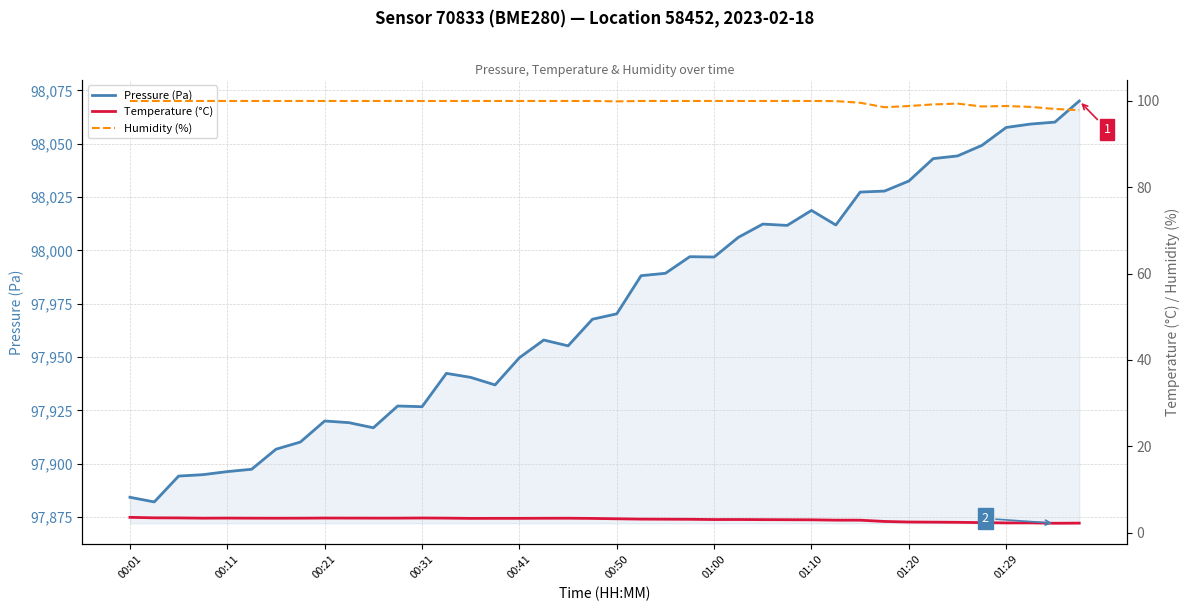

In Temperature (°C), how many points are lower than both neighbors (excluding endpoints)?

6